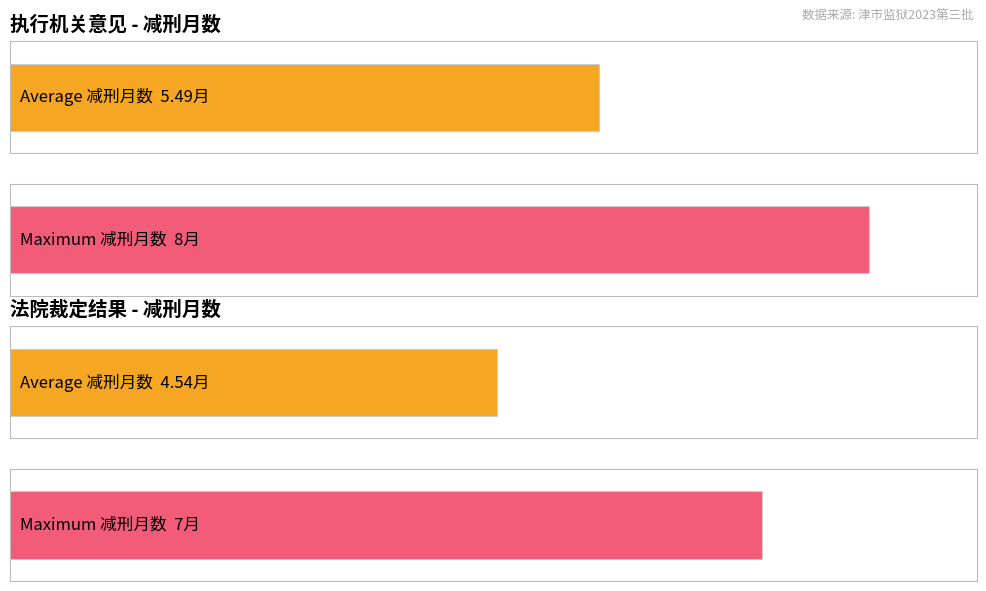

How many bars are there in each group?

2